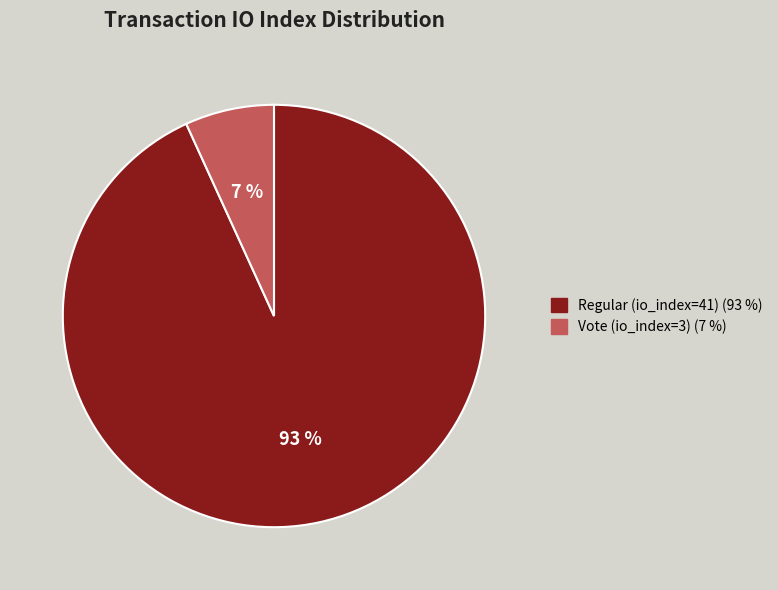

True or false: Regular (io_index=41) accounts for 93% of the total.

True